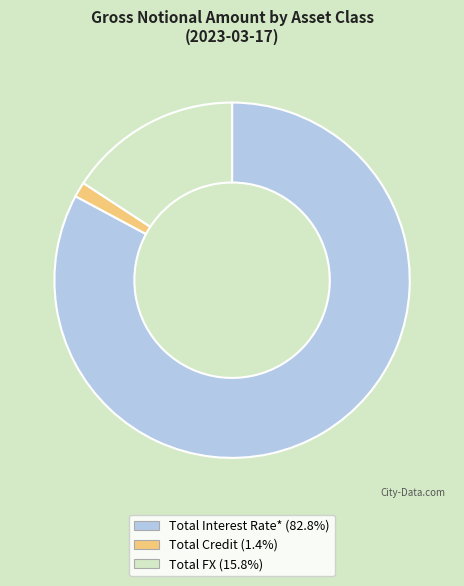

Combined, do Total Interest Rate* and Total FX account for over 50%?

Yes